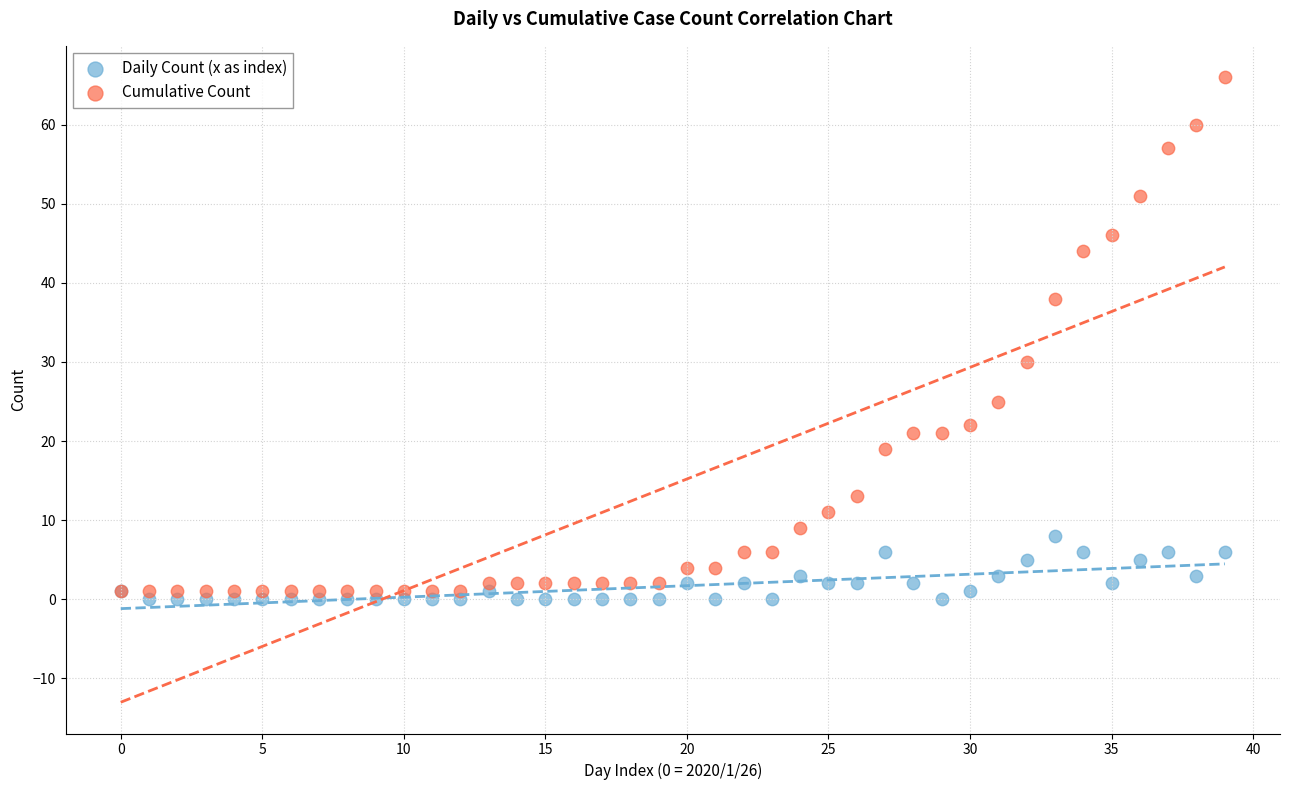

Which series reaches the maximum Y coordinate?

Cumulative Count